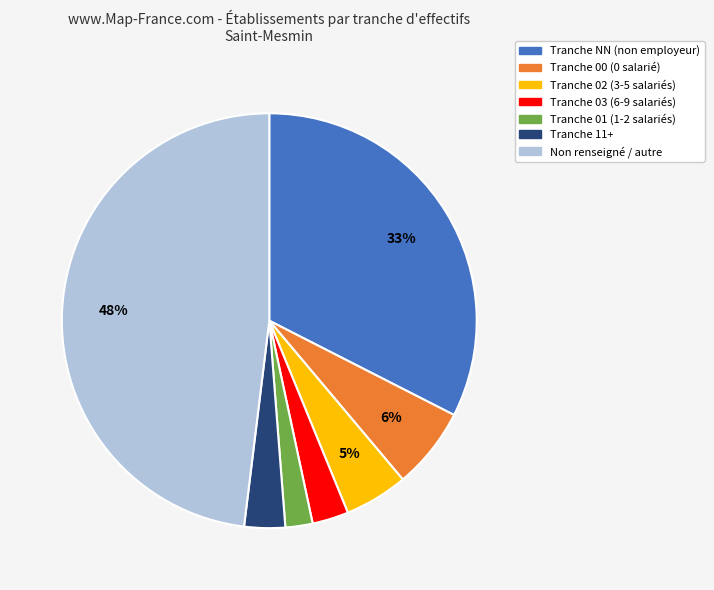

Is there a majority slice in this chart?

No